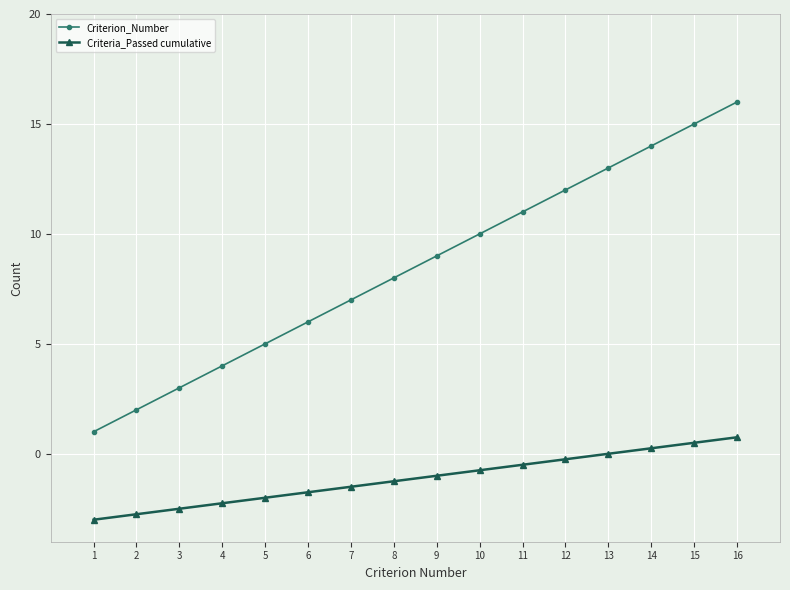

Is it true that Criterion_Number equals 11.0 at 11?

True